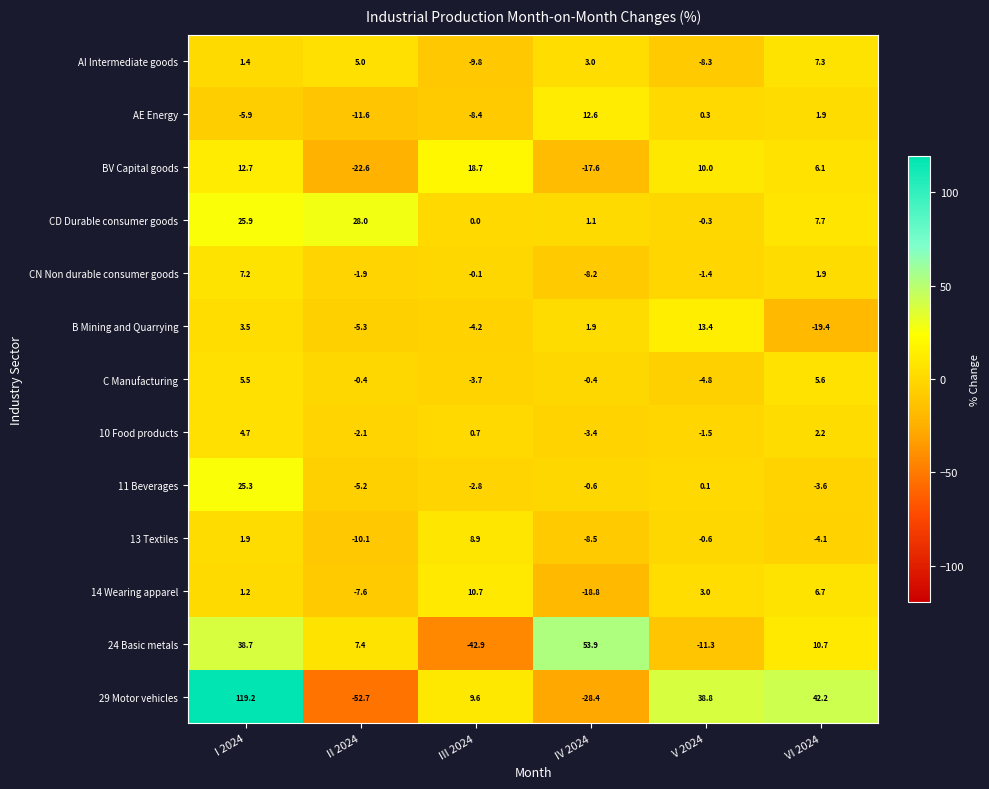

Which series has the widest spread of values?

29 Motor vehicles